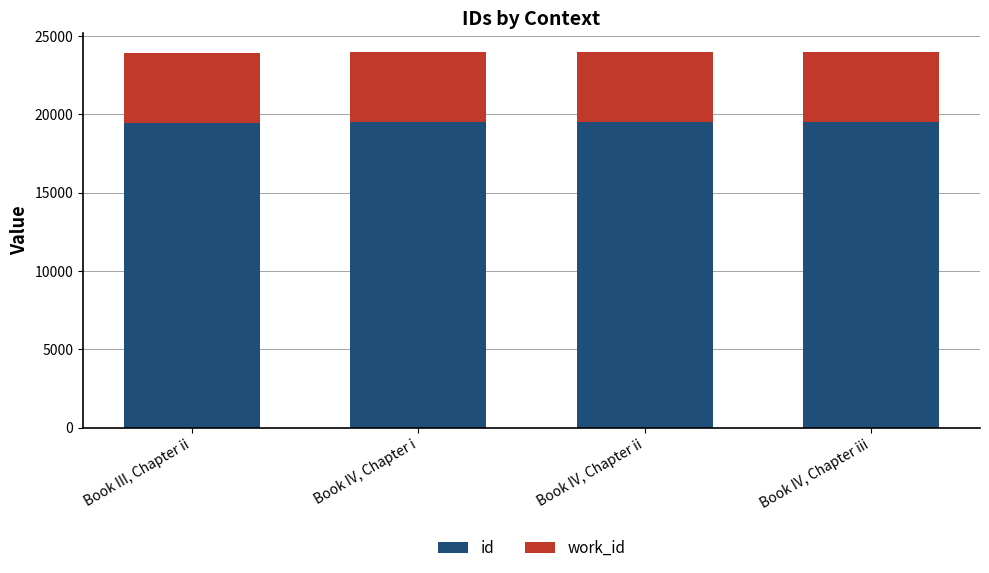

List the labels in order of id value, smallest first.

Book III, Chapter ii, Book IV, Chapter i, Book IV, Chapter ii, Book IV, Chapter iii